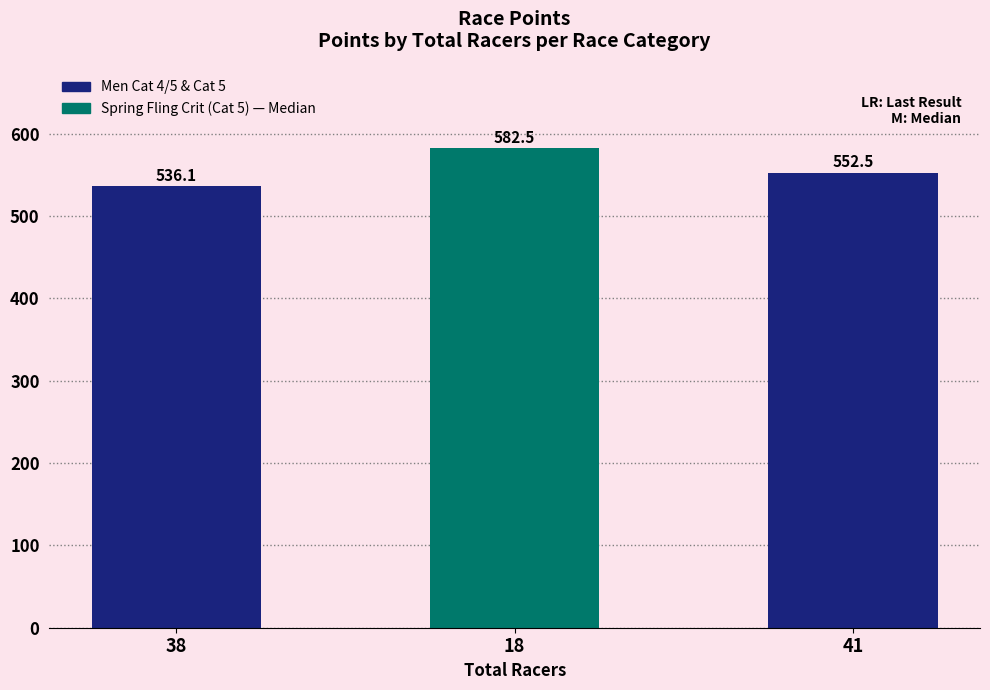

Reading right to left, transcribe all the data shown in this chart.

41=552.5	18=582.5	38=536.1